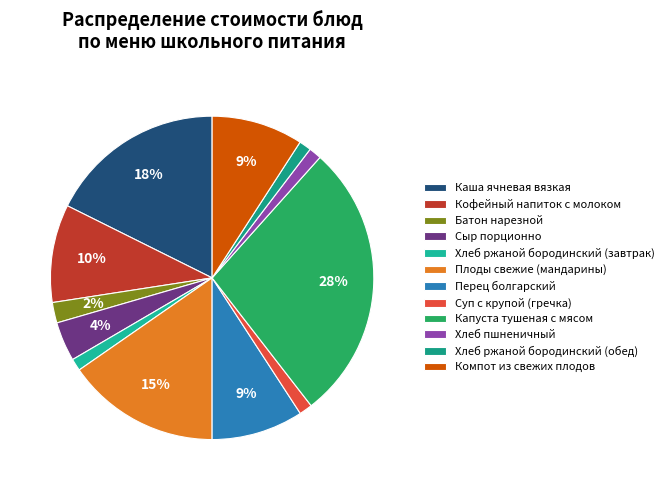

Does Перец болгарский account for over 50% of the chart?

No